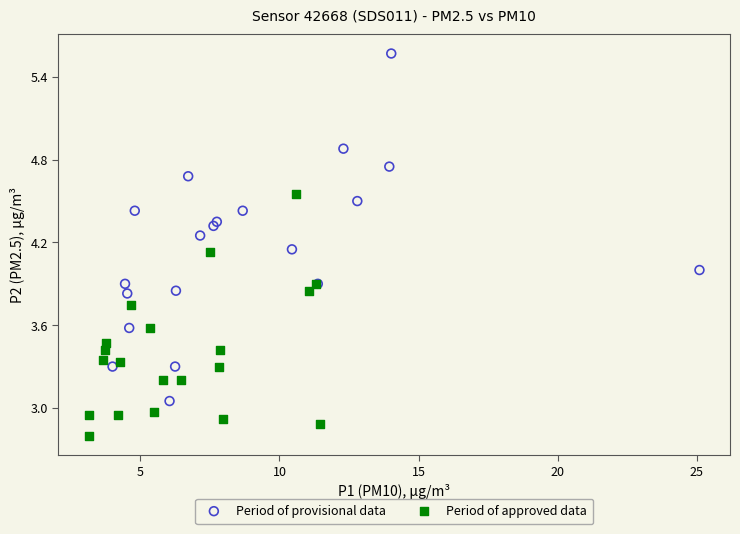

Which series reaches the maximum Y coordinate?

Period of provisional data